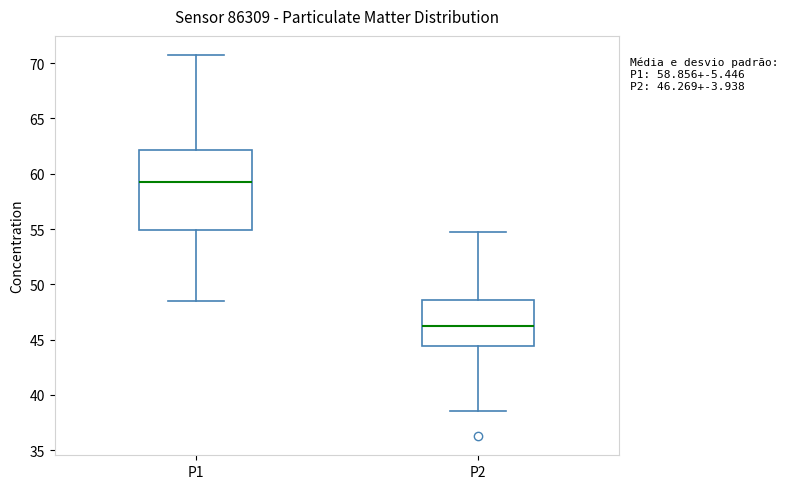

Comparing the boxes themselves (not the whiskers), which one is the tallest?

P1